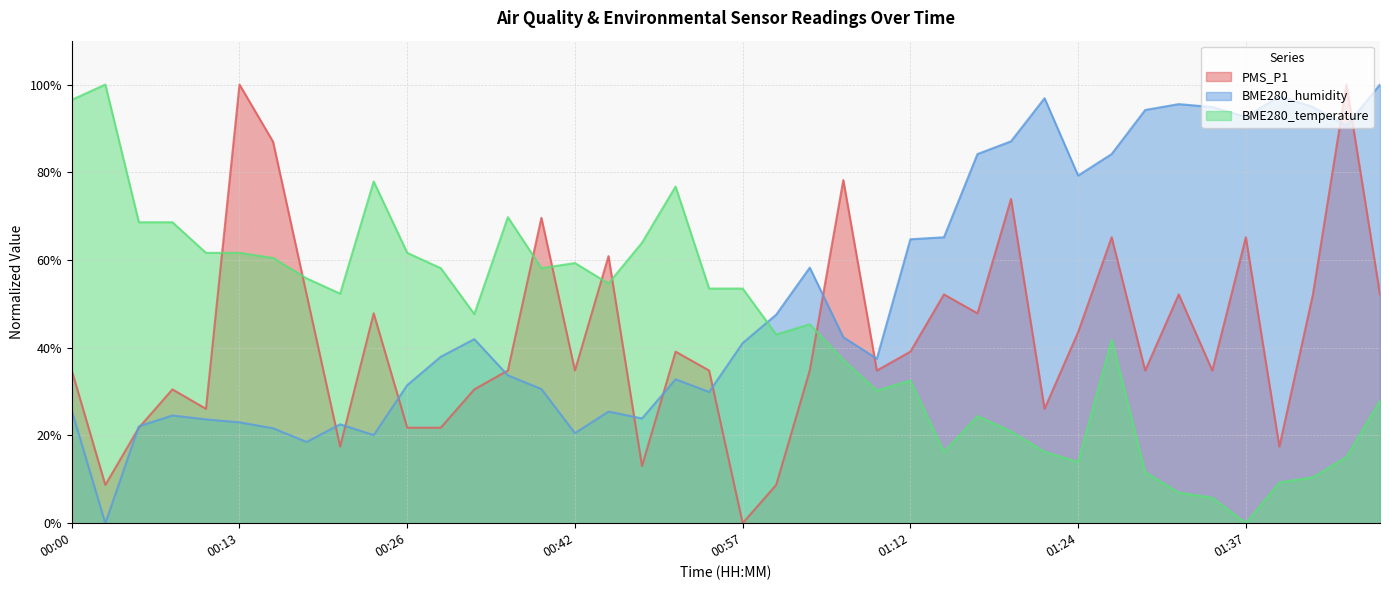

What are all the series names shown in the legend?

PMS_P1, BME280_humidity, BME280_temperature